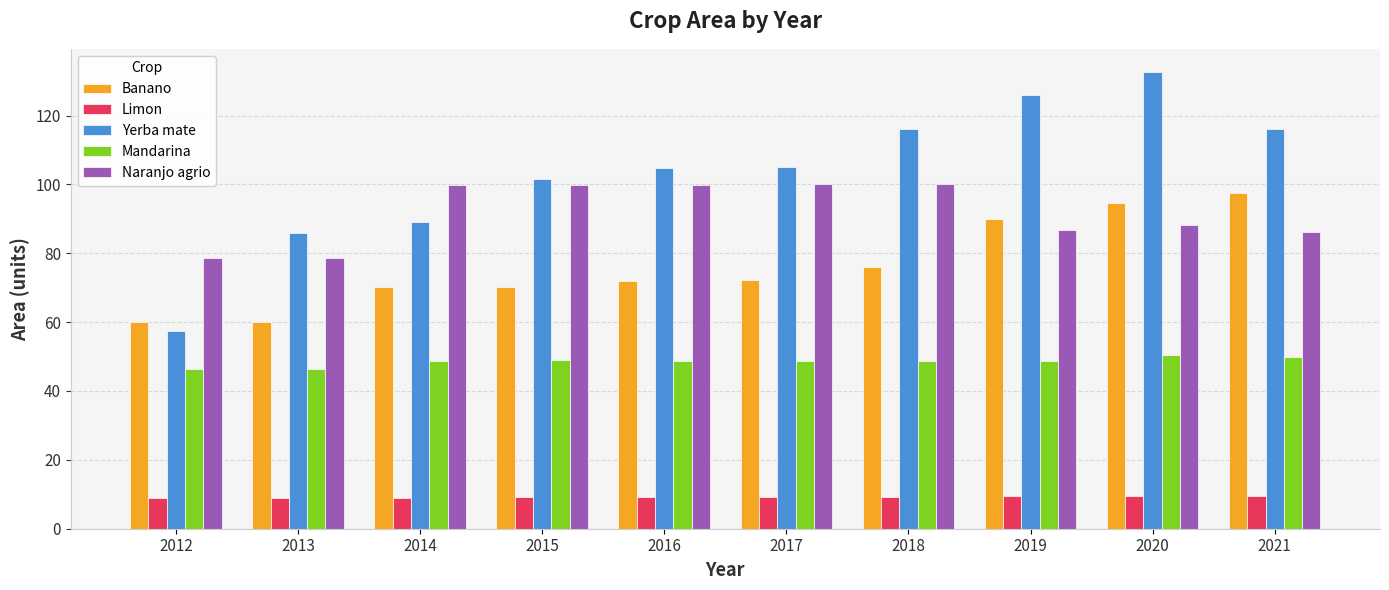

List the series in order of their peak value, lowest first.

Limon, Mandarina, Banano, Naranjo agrio, Yerba mate